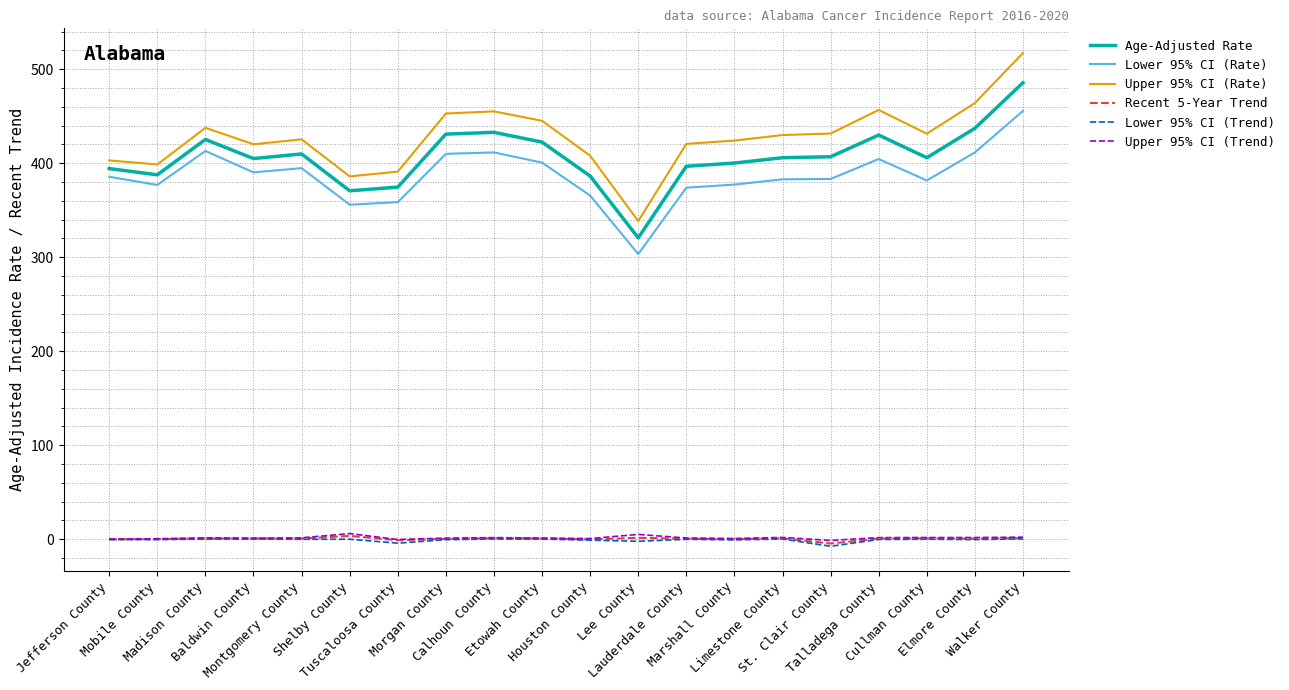

What is the lowest value of the Upper 95% CI (Rate) series?

338.4